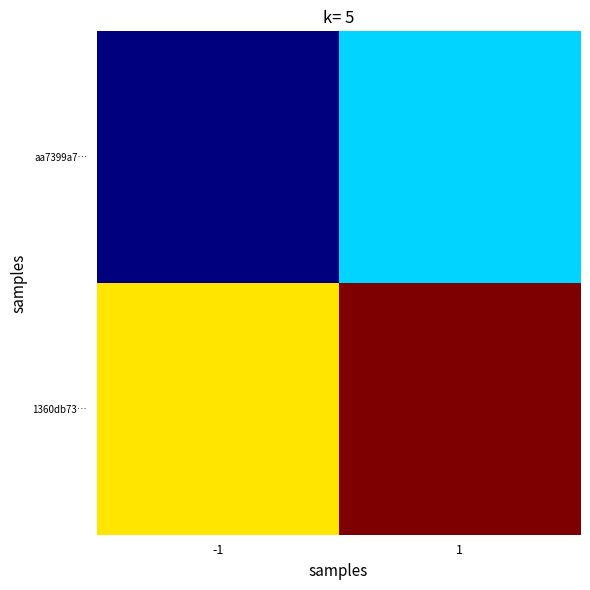

Rank the series by their maximum value, from highest to lowest.

1360db73…, aa7399a7…